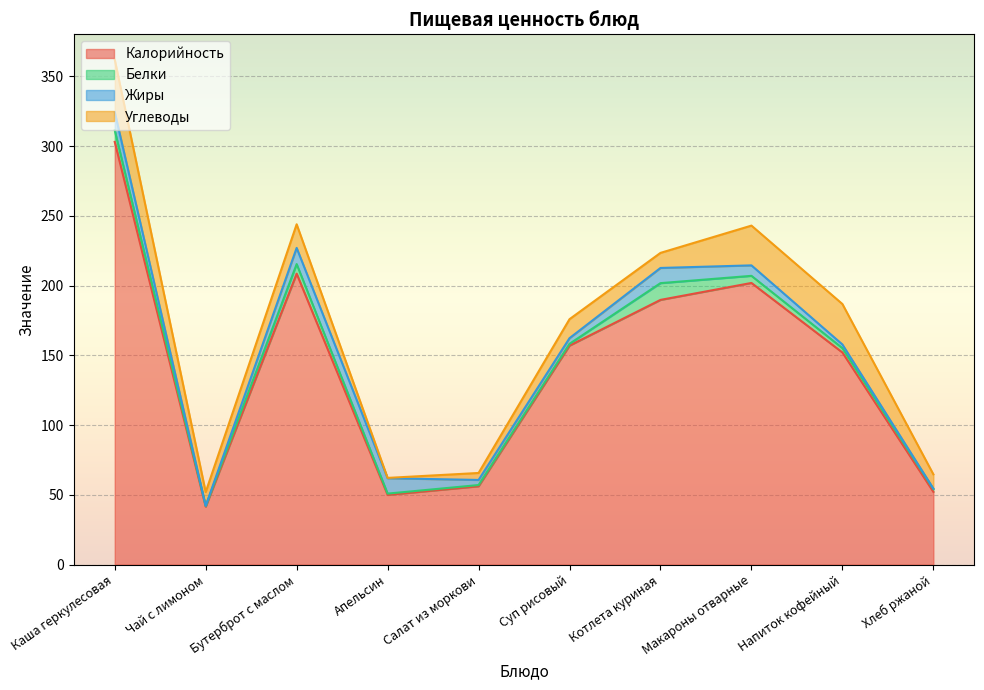

The value of Углеводы at Котлета куриная is 3.3. True or false?

False